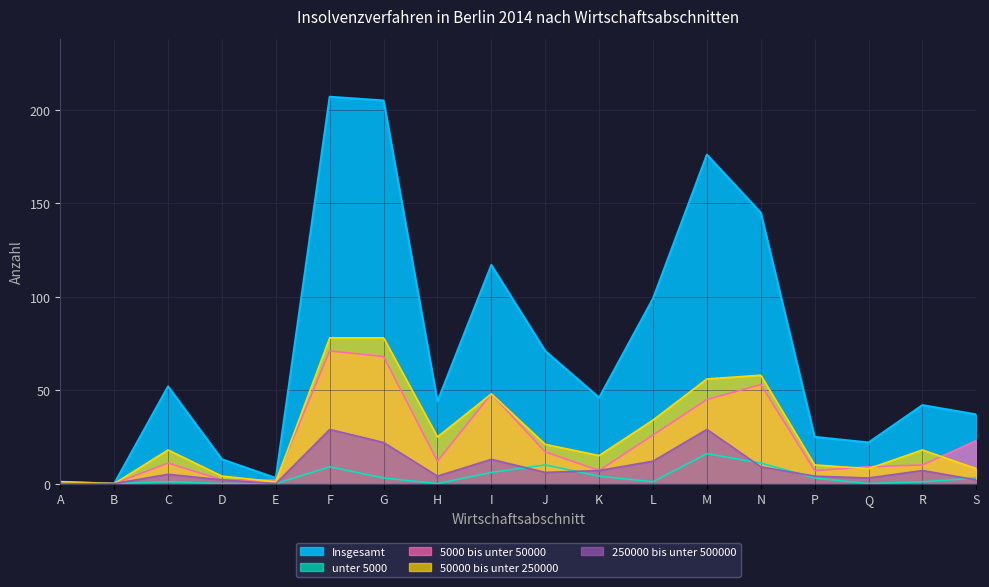

Where is the first local maximum for Insgesamt?

C